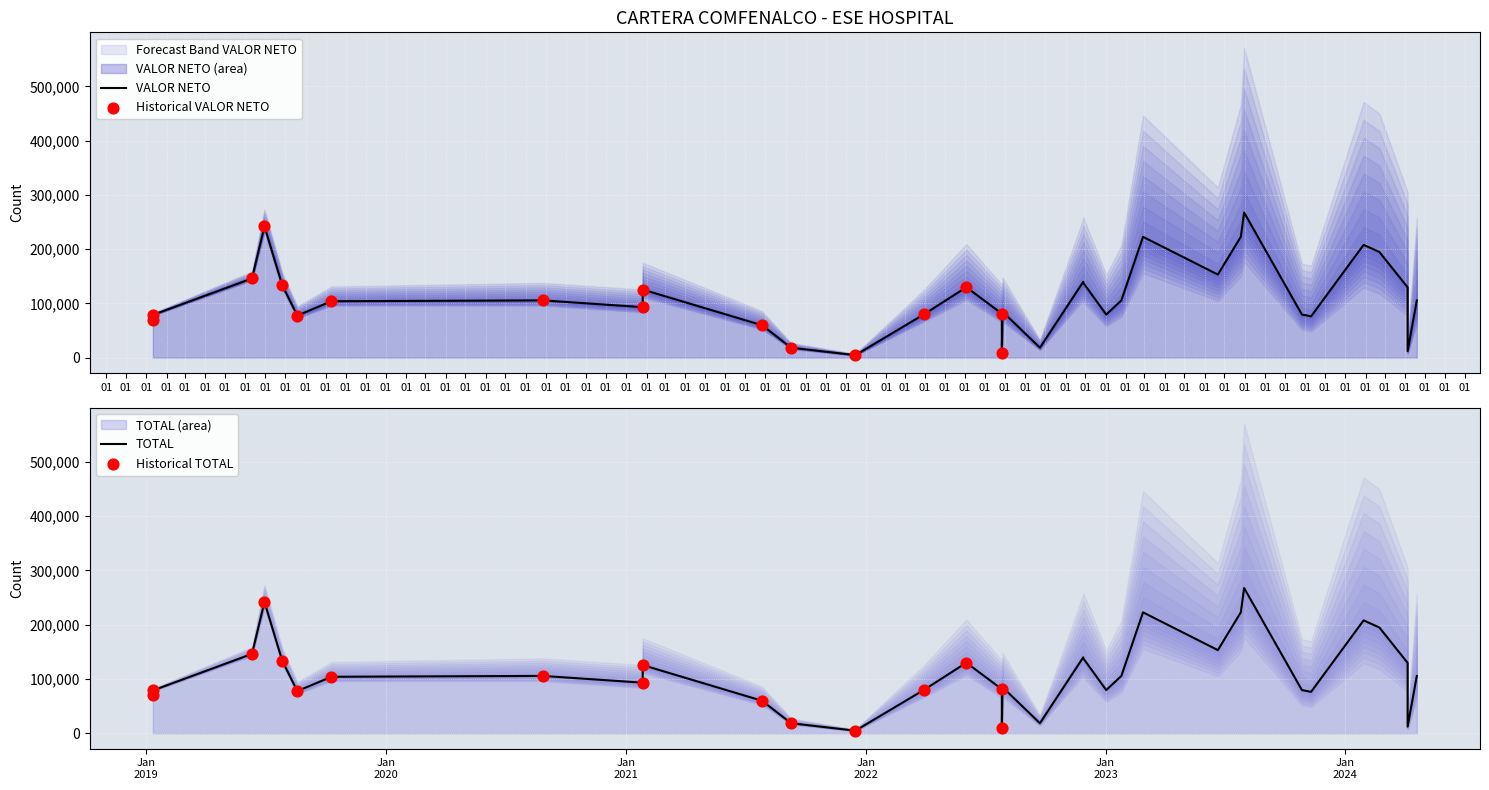

At how many categories does at least one series exceed 69747?

28